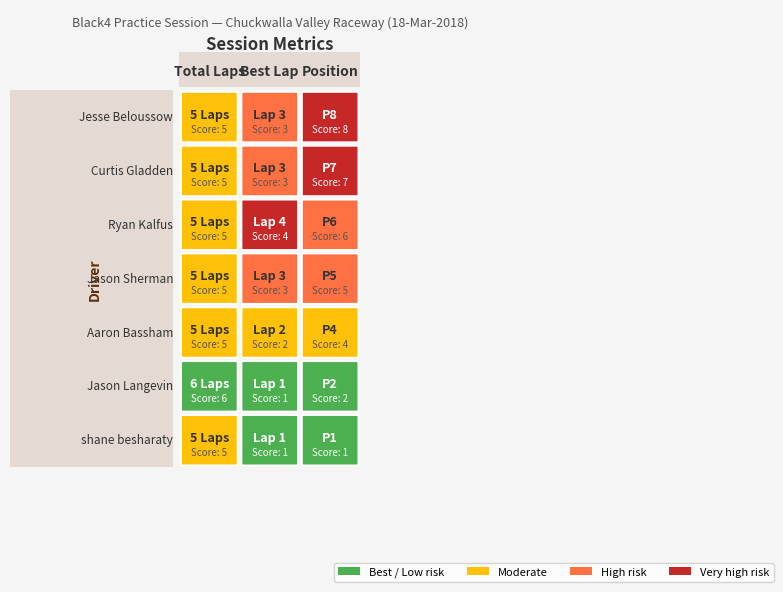

What value does the Total Laps series have at 0?

5